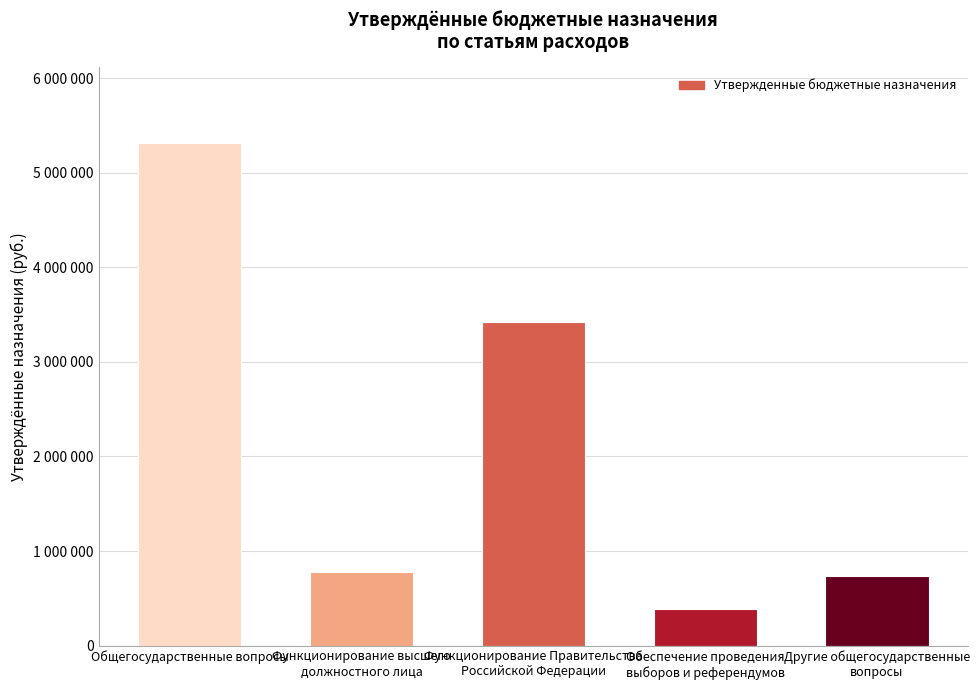

At which category does the chart reach its minimum across all series?

Обеспечение проведения
выборов и референдумов